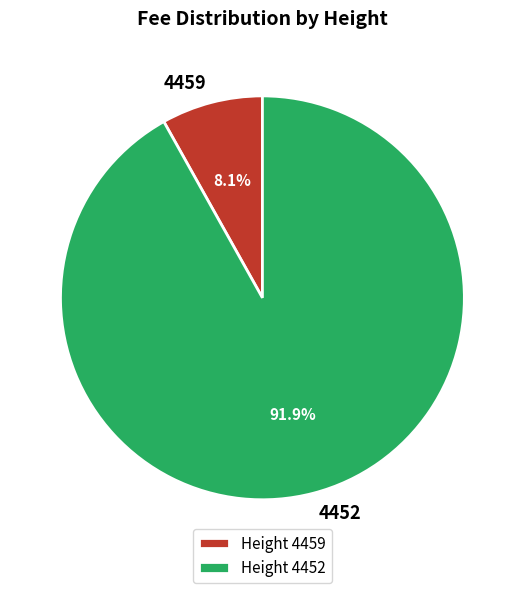

Combined, what portion of the pie is 4452 and 4459?

100.0%